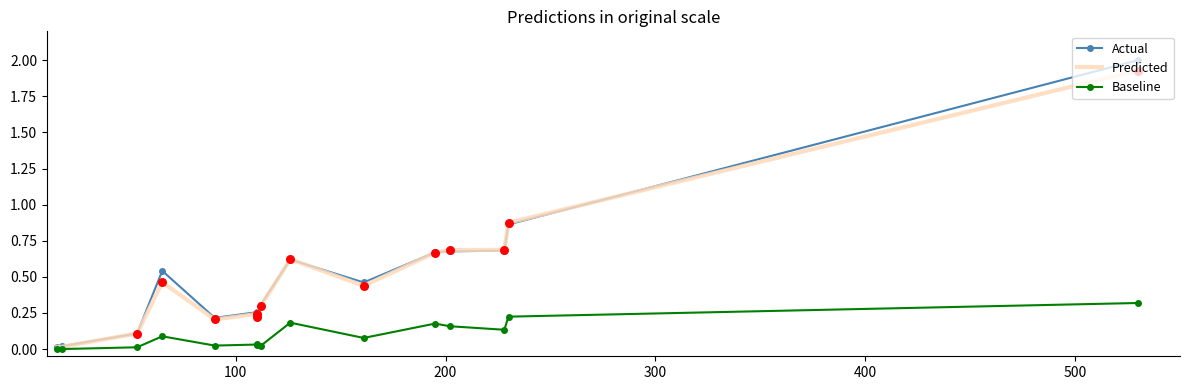

Which series reaches the maximum Y coordinate?

Actual